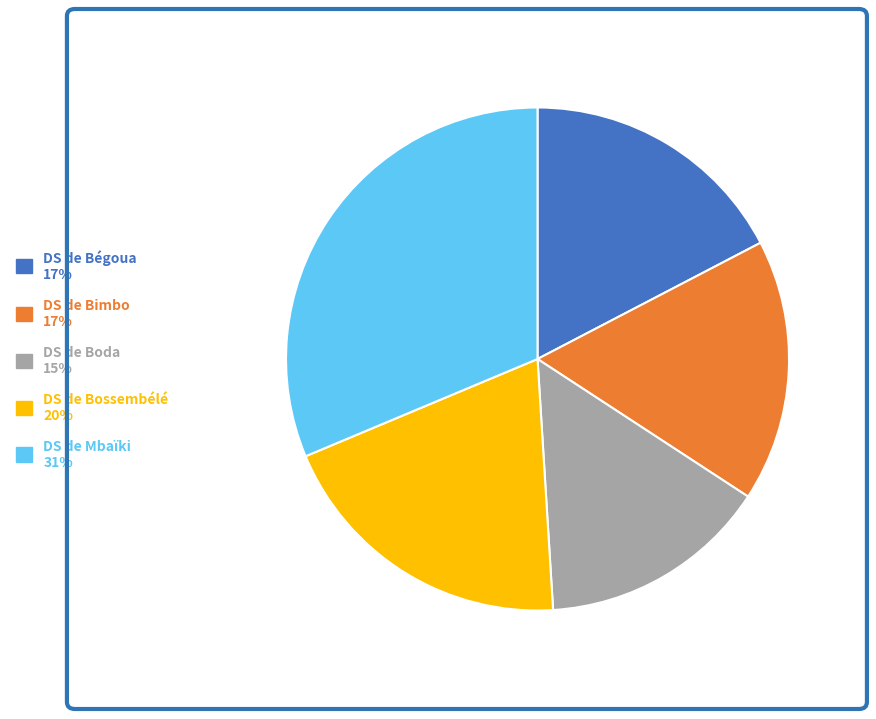

Which has a higher value, DS de Boda or DS de Bégoua?

DS de Bégoua